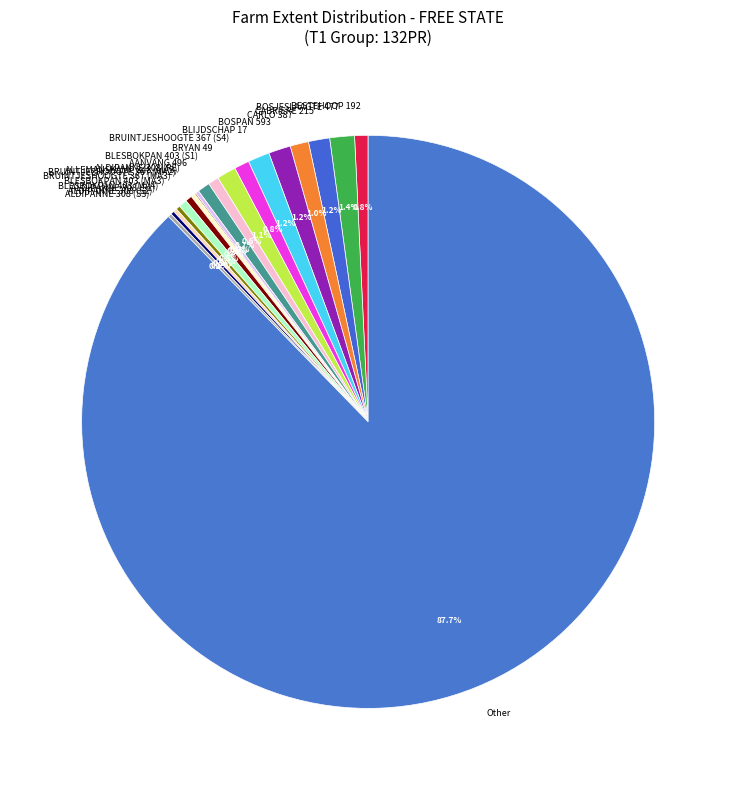

What is the largest slice in the pie chart?

Other